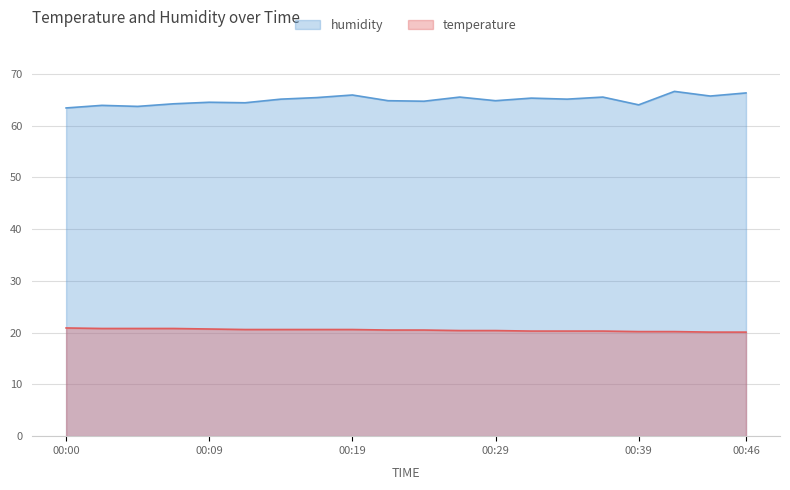

Reading left to right, transcribe all the data shown in this chart.

temperature: 20.9	20.8	20.8	20.8	20.7	20.6	20.6	20.6	20.6	20.5	20.5	20.4	20.4	20.3	20.3	20.3	20.2	20.2	20.1	20.1
humidity: 63.4	63.9	63.7	64.2	64.5	64.4	65.1	65.4	65.9	64.8	64.7	65.5	64.8	65.3	65.1	65.5	64.0	66.6	65.7	66.3